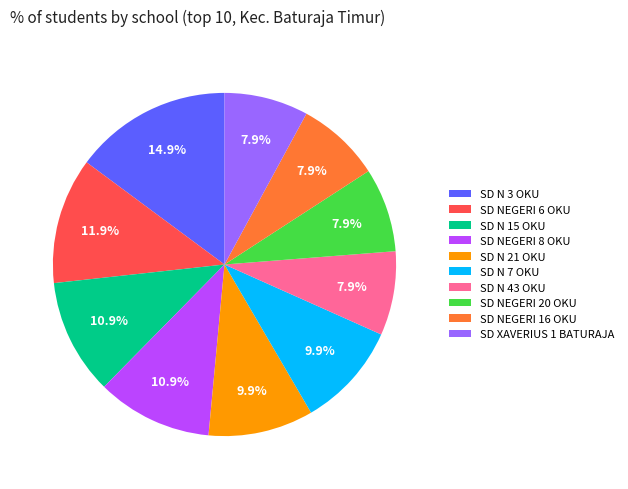

Combined, do SD NEGERI 8 OKU and SD N 15 OKU account for over 50%?

No